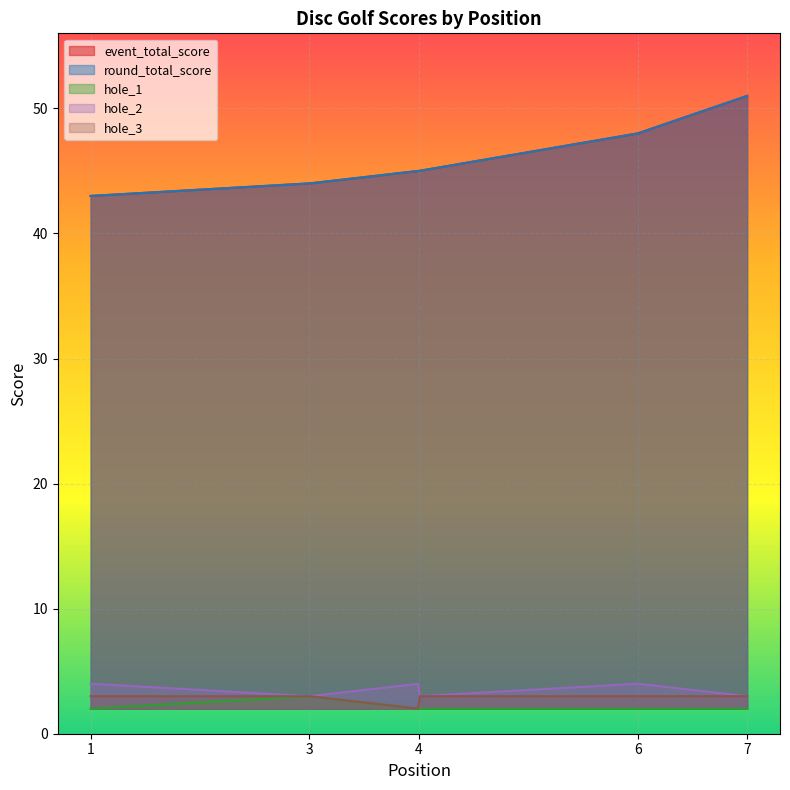

True or false: hole_1 has more than 1 interior local peaks.

False